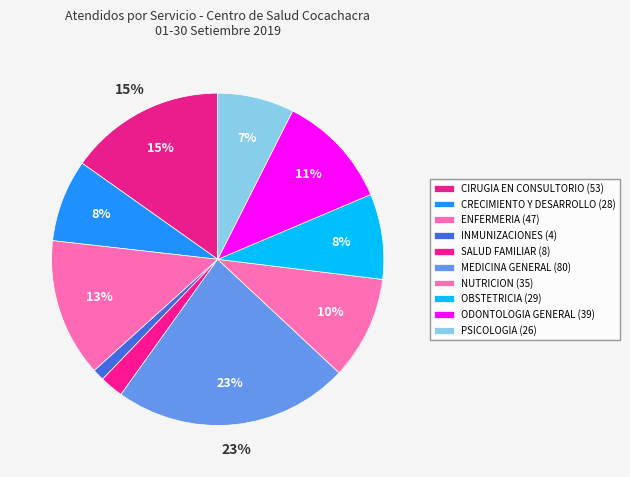

Does ODONTOLOGIA GENERAL account for over 50% of the chart?

No